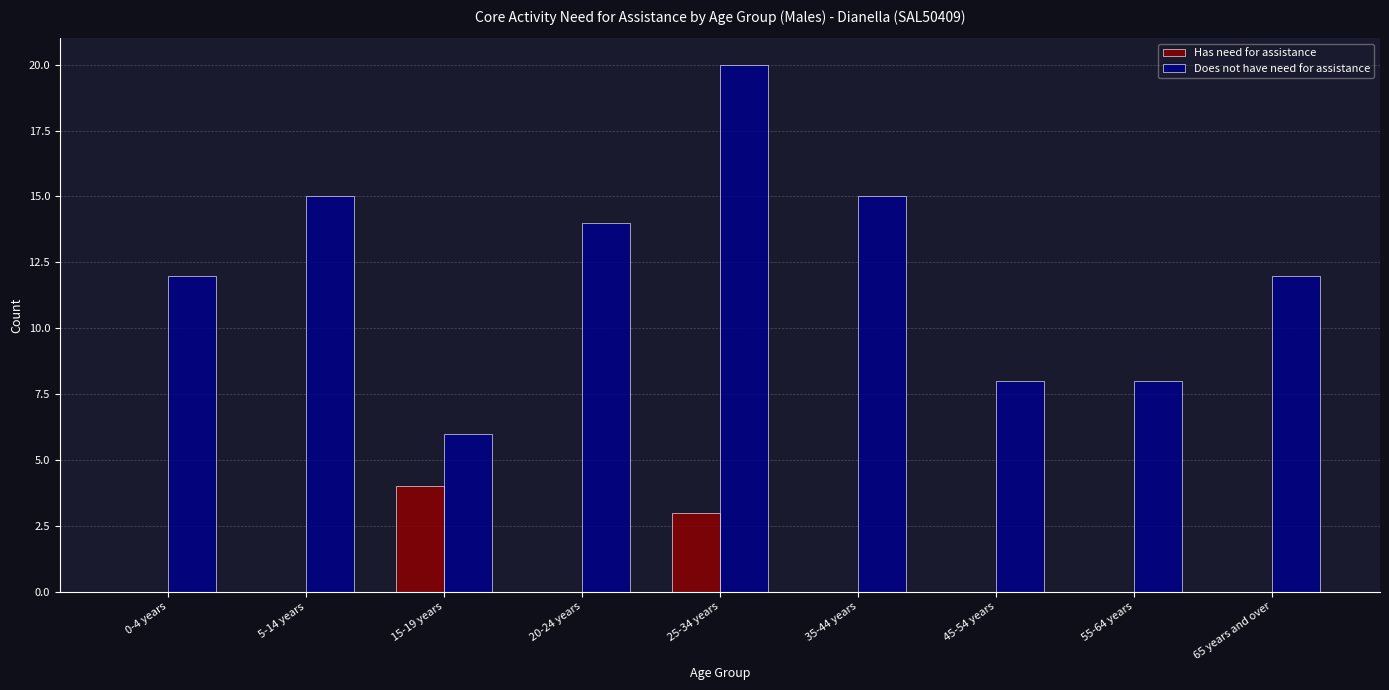

Is the value of Has need for assistance at 65 years and over greater than the value of Does not have need for assistance at 55-64 years?

No